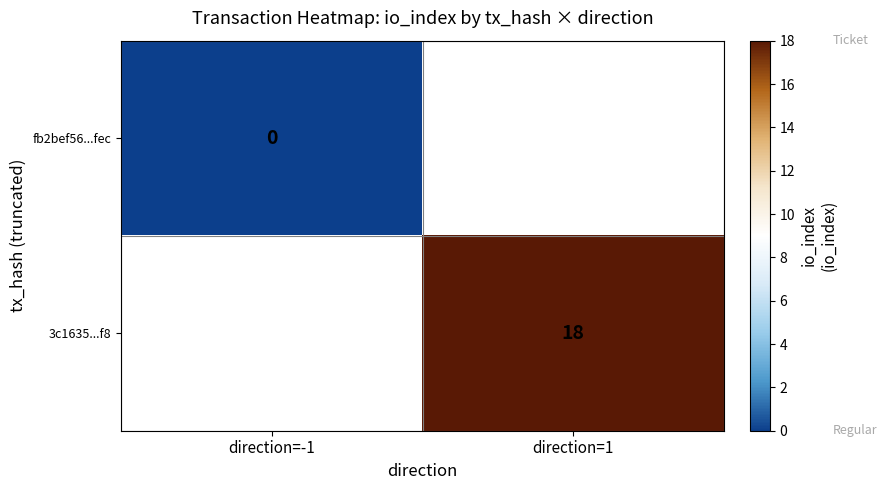

The value of 3c1635...f8 at direction=1 is 7. True or false?

False